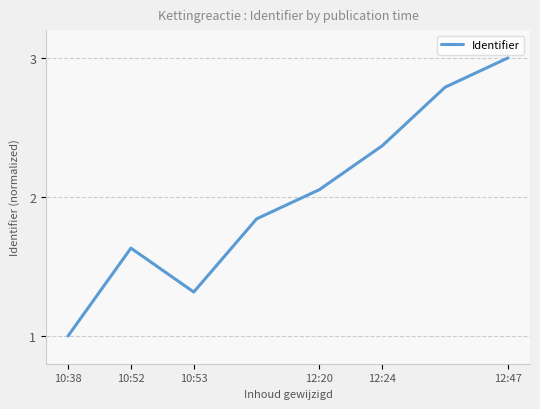

How many interior local valleys (lower than both neighbors) does the data have?

1